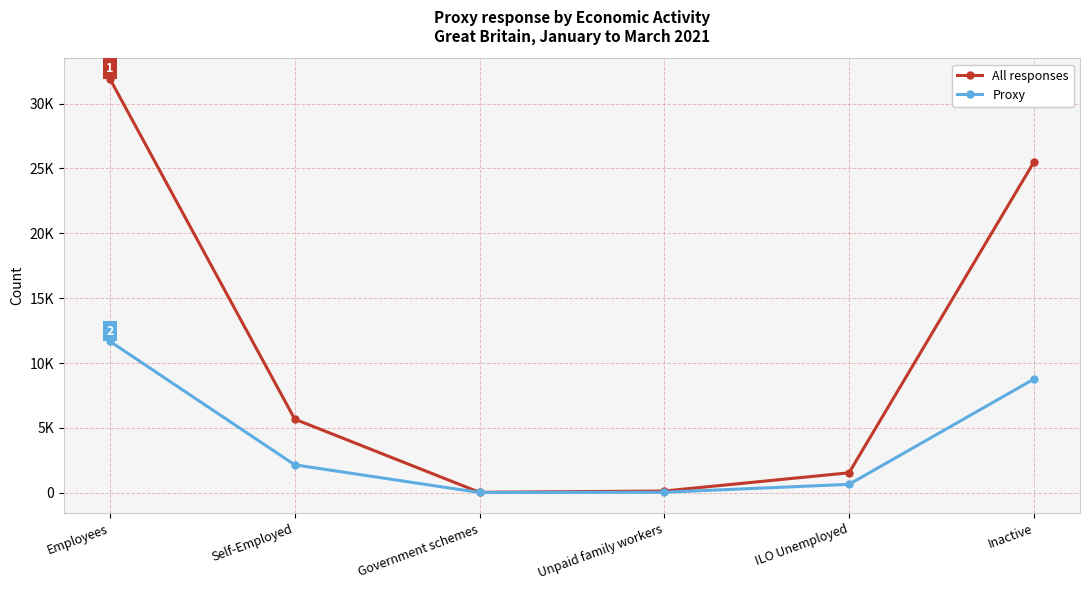

At which label does Proxy reach its minimum?

Government schemes